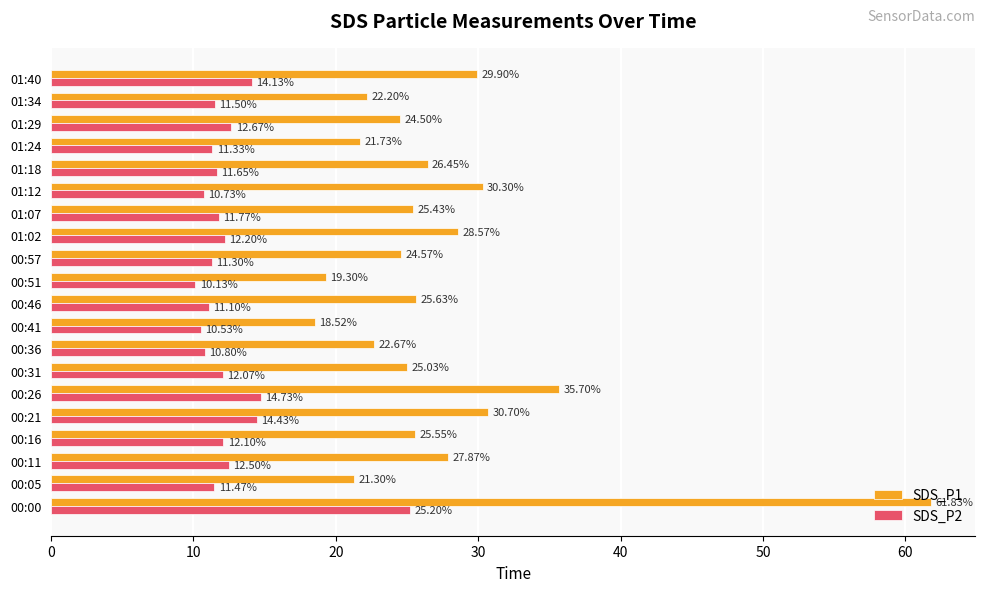

What is the total value across all series at 01:40?

44.0